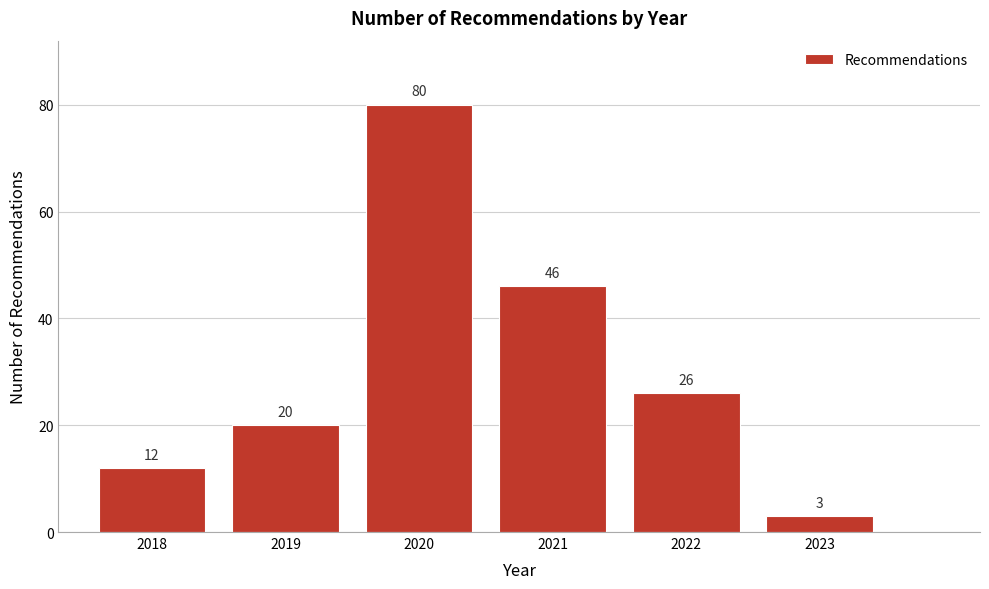

Reading right to left, extract all data points from this chart.

2023=3	2022=26	2021=46	2020=80	2019=20	2018=12